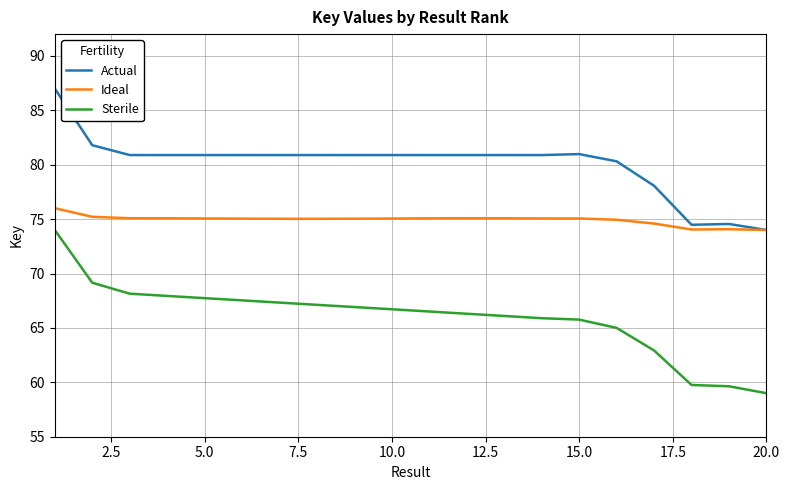

What is the maximum value shown in the chart?

87.0